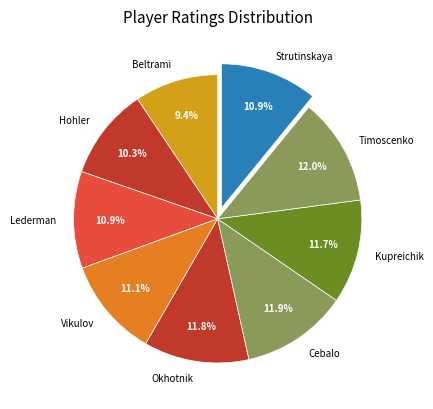

Does any single category account for the majority?

No